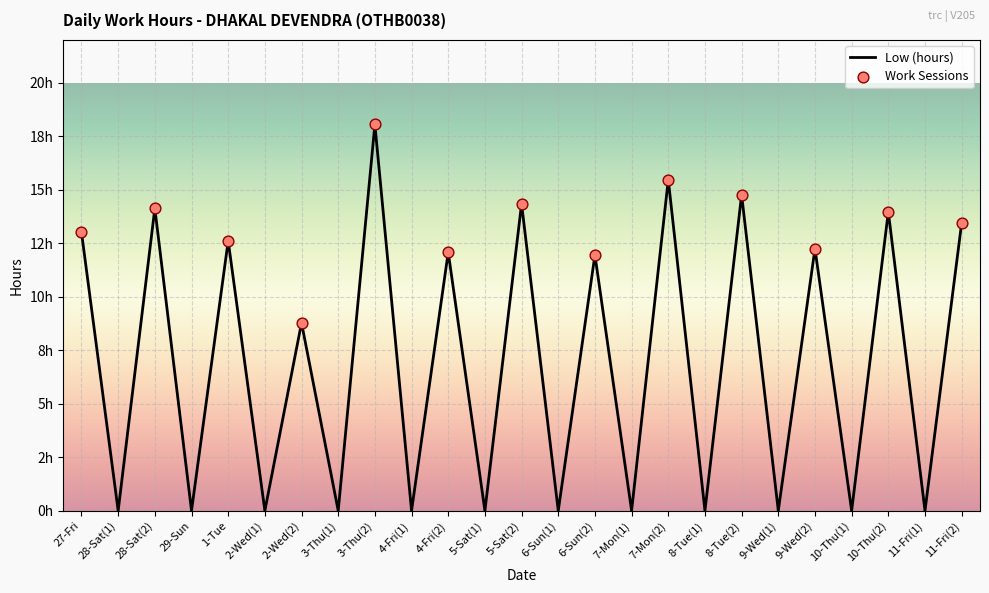

Approximately how many times larger is the value at 9-Wed(2) compared to 6-Sun(2)?

1.0